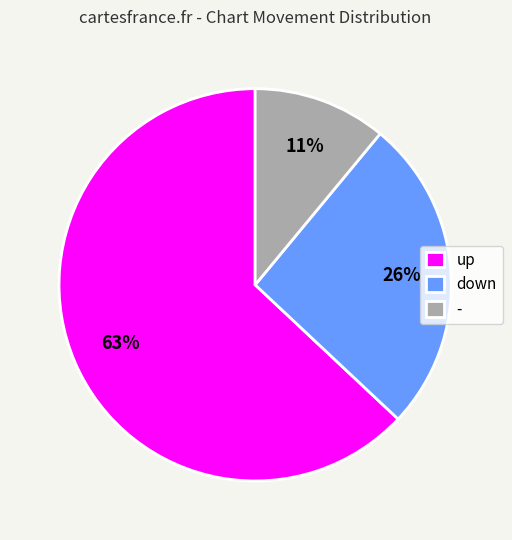

Which category has the biggest portion of the pie?

up